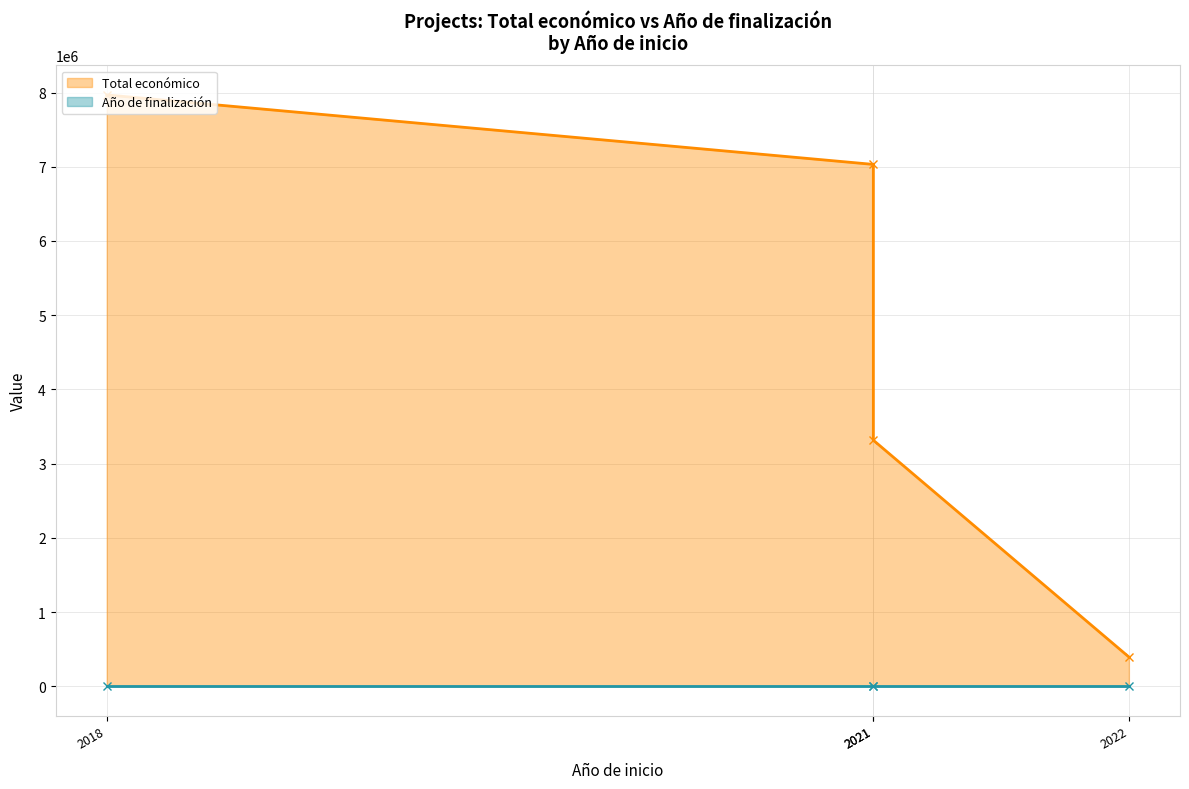

At 2021, list the series in order from smallest to largest.

Año de finalización (line), Total económico (line)